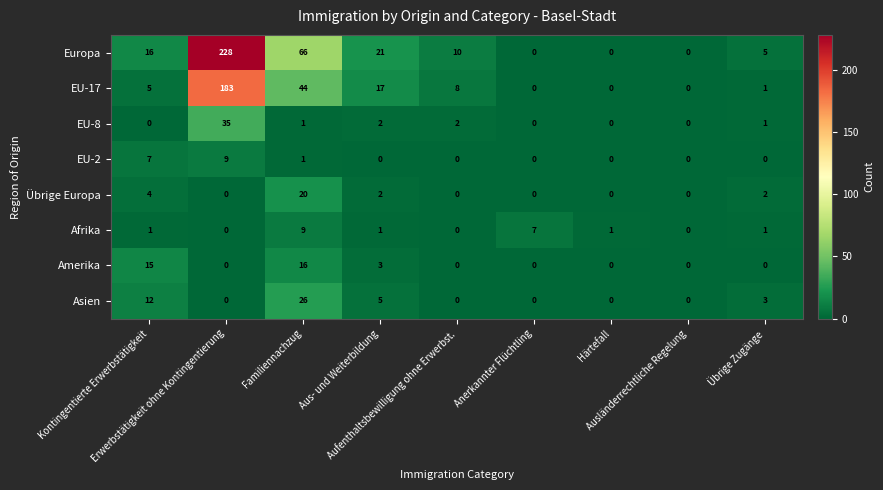

What is the total value across all series at Kontingentierte Erwerbstätigkeit?

60